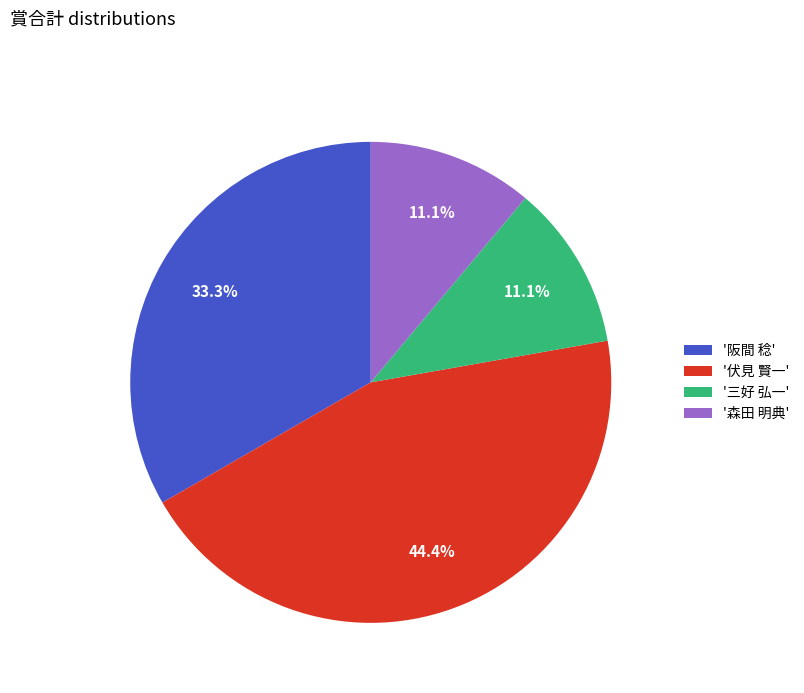

What percentage do '三好 弘一' and '阪間 稔' together represent?

44.4%